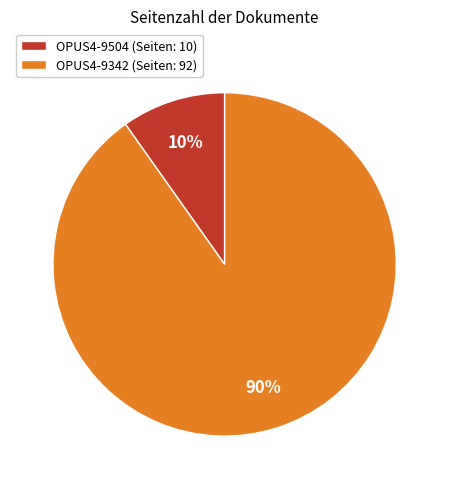

Which category has the biggest portion of the pie?

OPUS4-9342